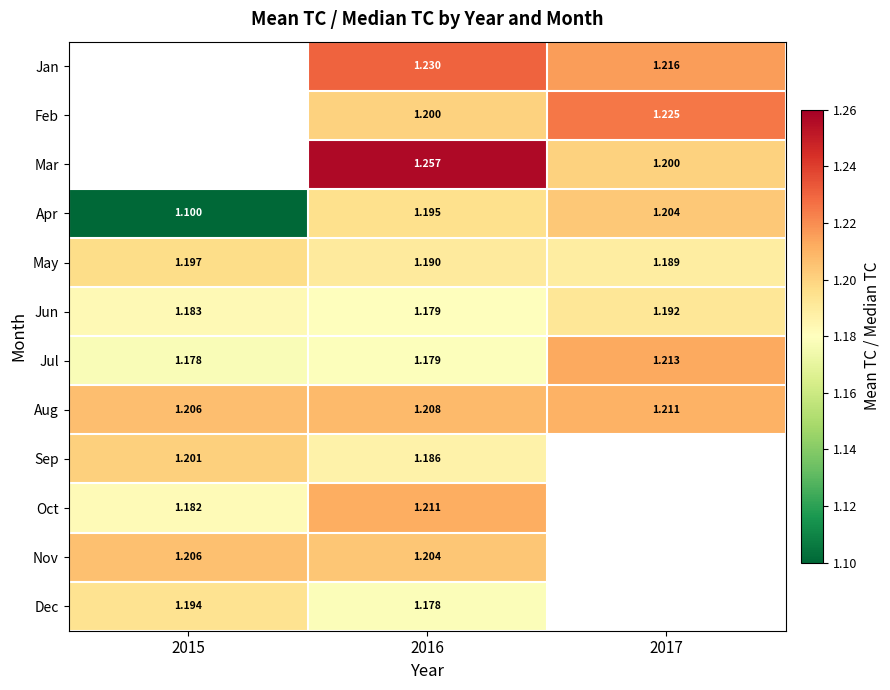

True or false: Oct has a value of 1.8 at 2016.

False